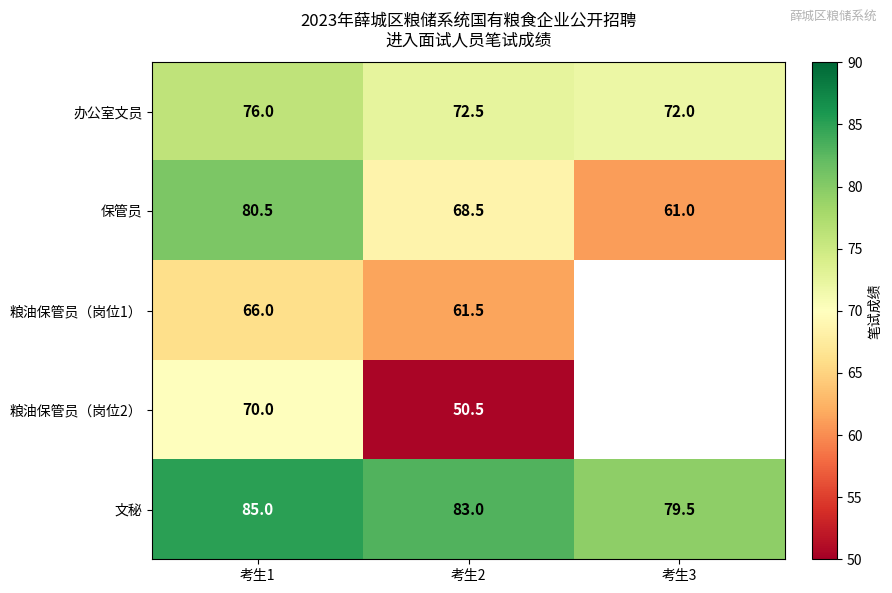

How many data points does each series have?

3